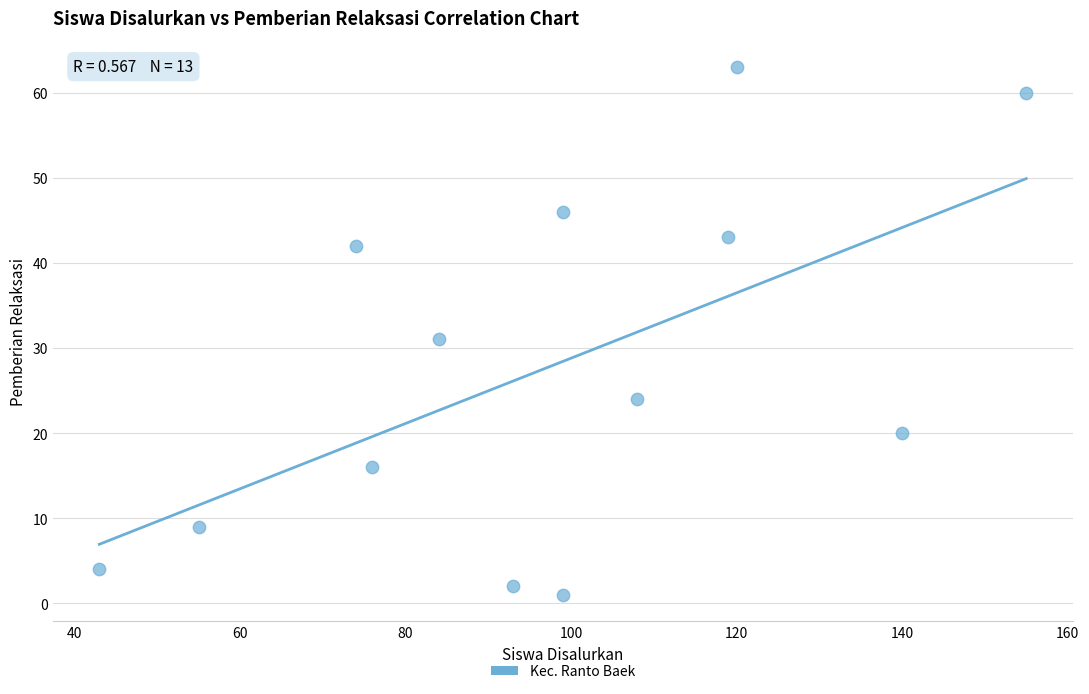

What Y value in the scatter plot is closest to 32?

31